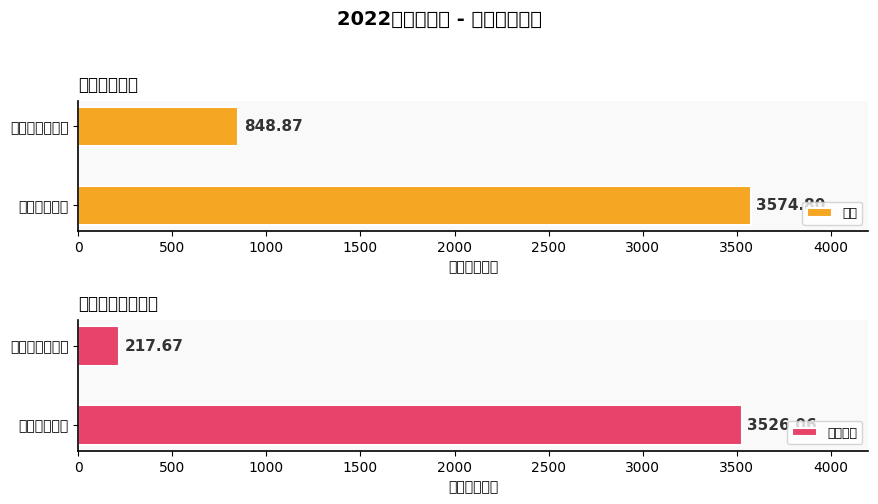

List the series in order of their peak value, lowest first.

人员经费, 合计